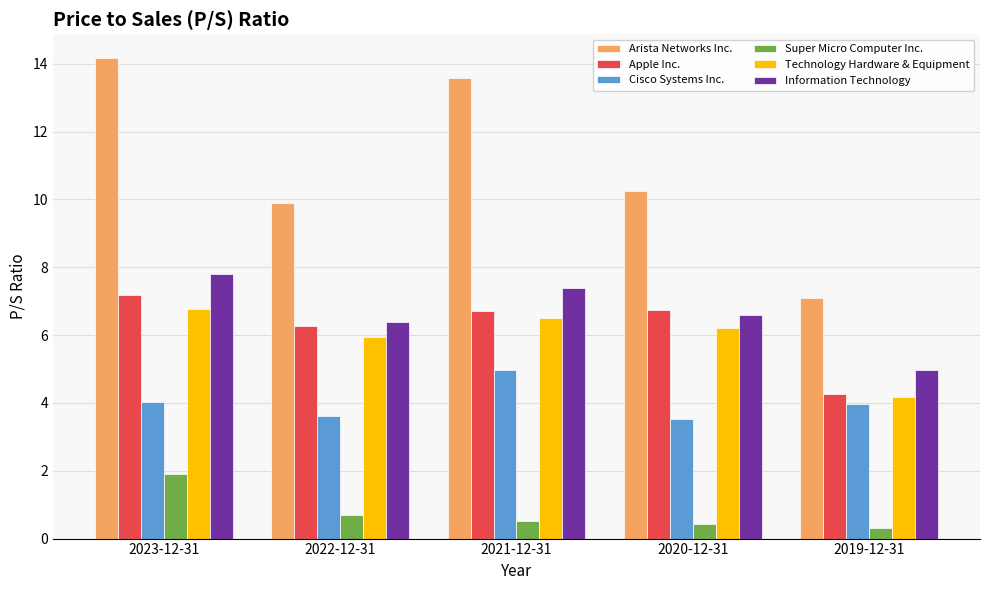

What value does the Technology Hardware & Equipment series have at 2020-12-31?

6.2